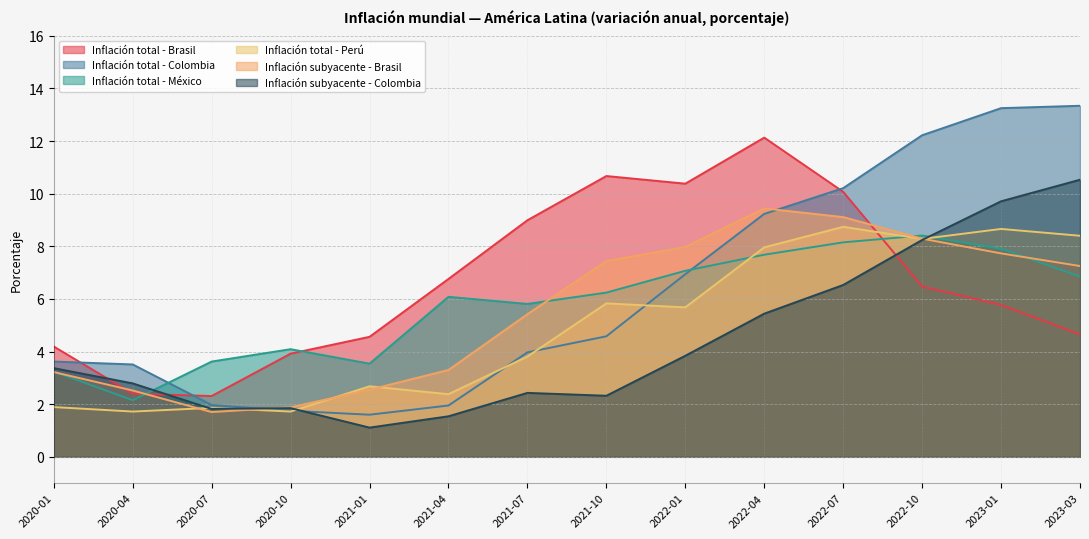

How many data points does each series have?

14